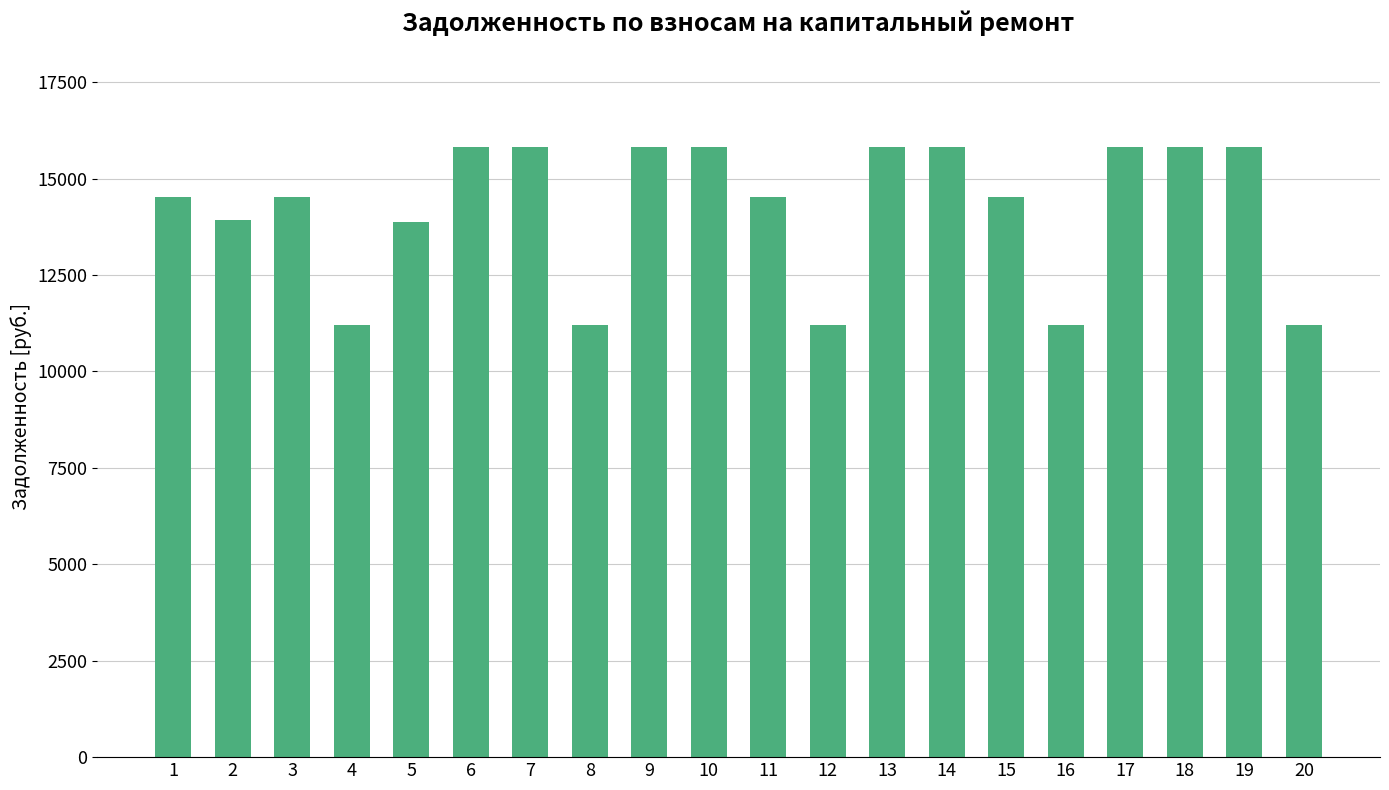

Approximately how many times larger is the value at 2 compared to 10?

0.9